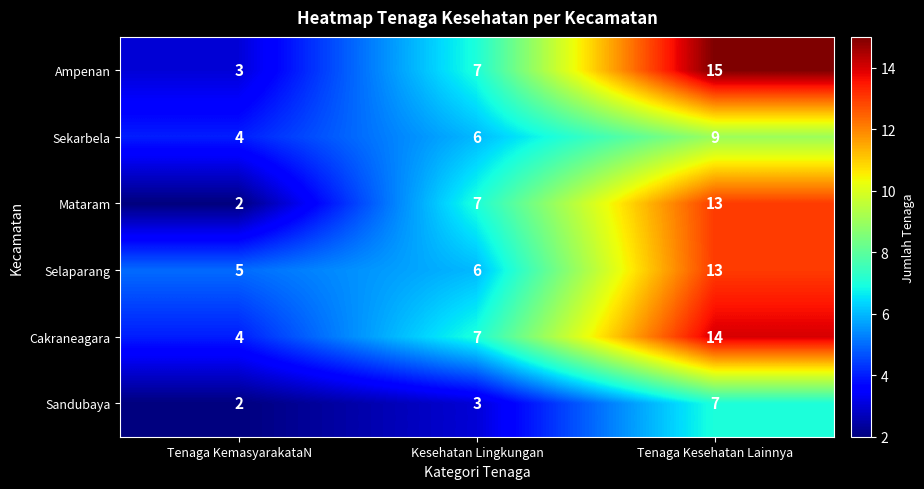

Which series changed the most between Tenaga KemasyarakataN and Kesehatan Lingkungan?

Mataram